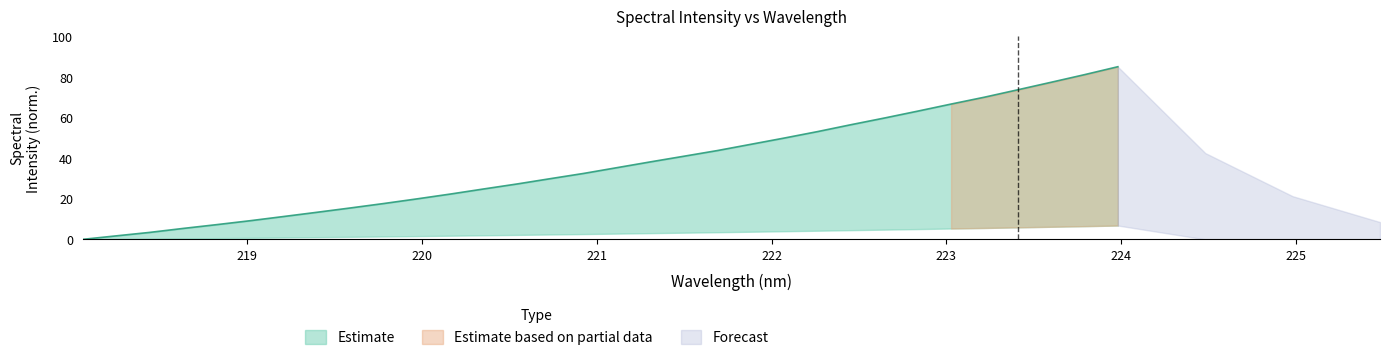

What is the value of the 16th point from the left?

32.5